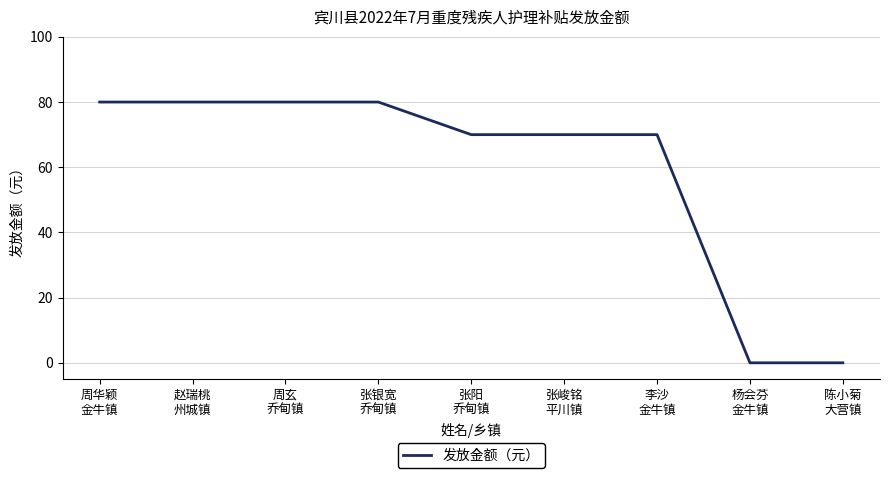

What is the greatest value displayed?

80